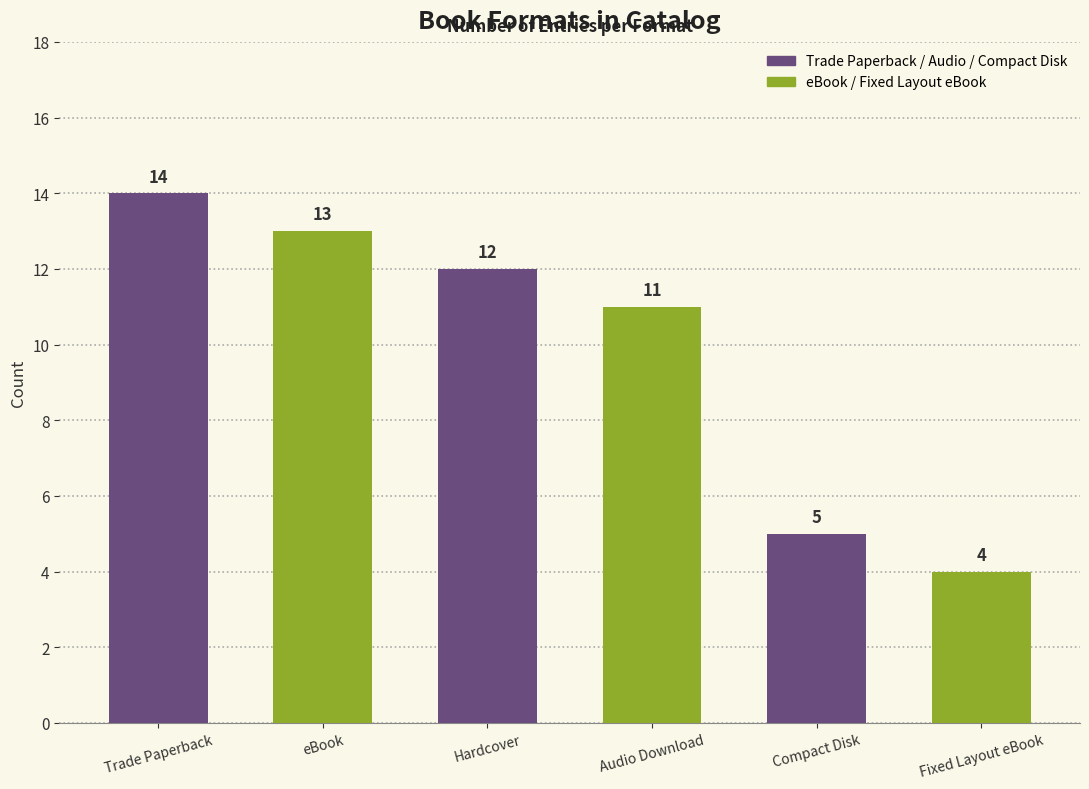

Approximately how many times larger is the value at Fixed Layout eBook compared to eBook?

0.3